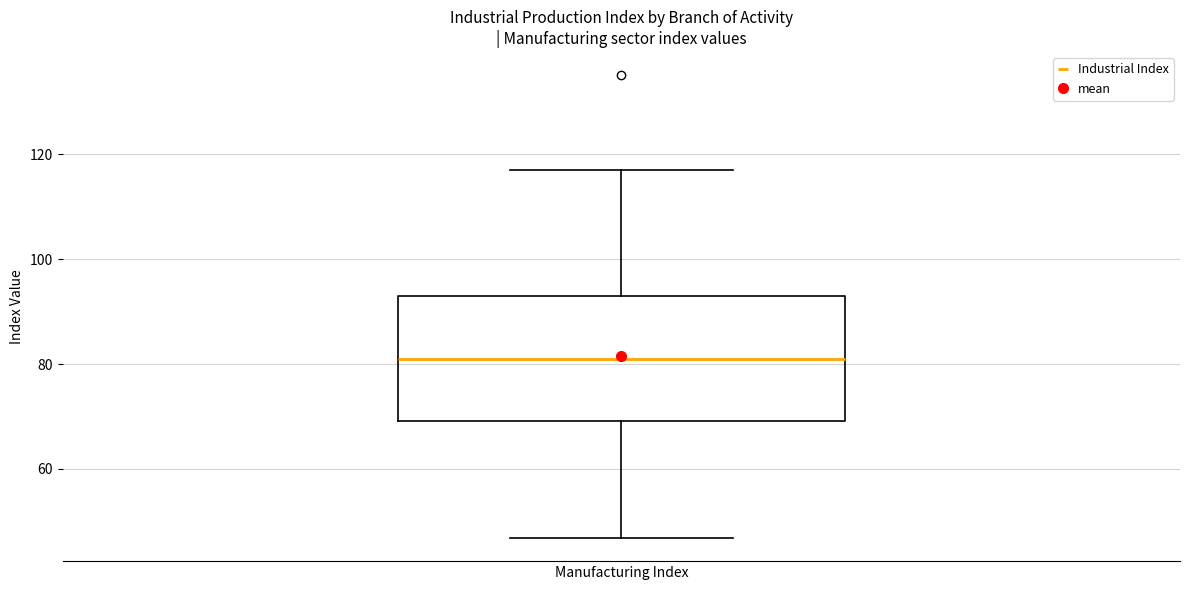

Where is the upper edge of the box for Manufacturing Index on the y-axis? The values are not printed on the chart, so give them approximately, as read against the axis.

94